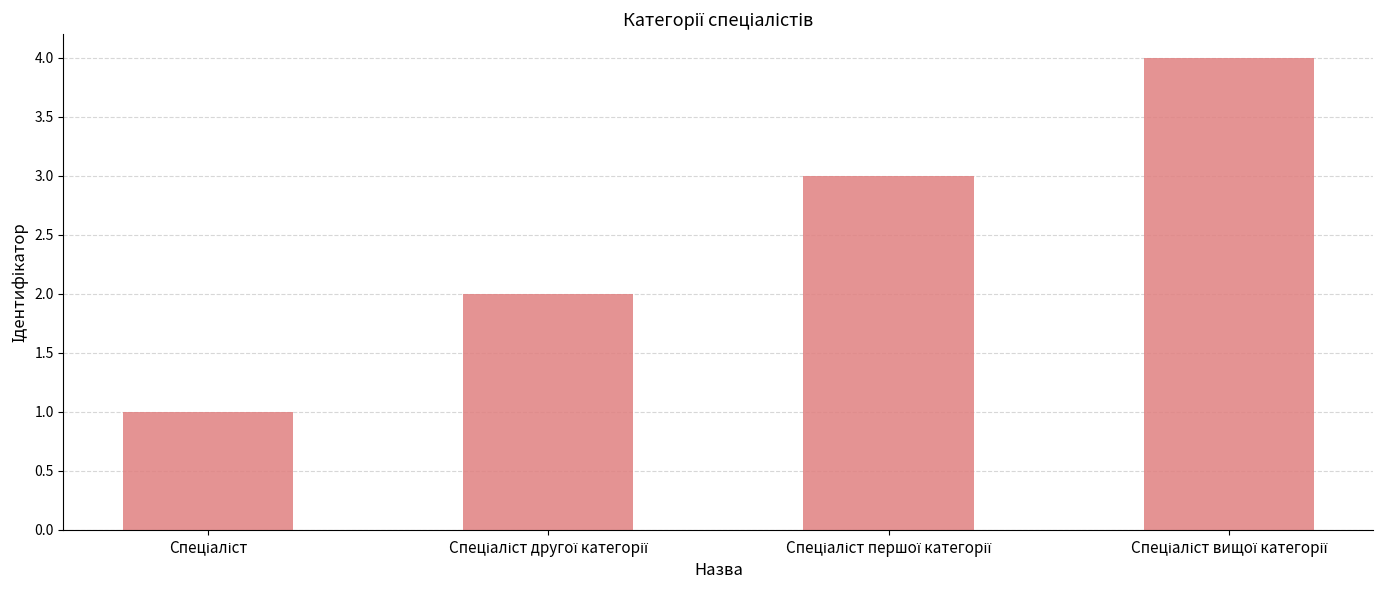

What is the difference between the maximum and minimum values?

3